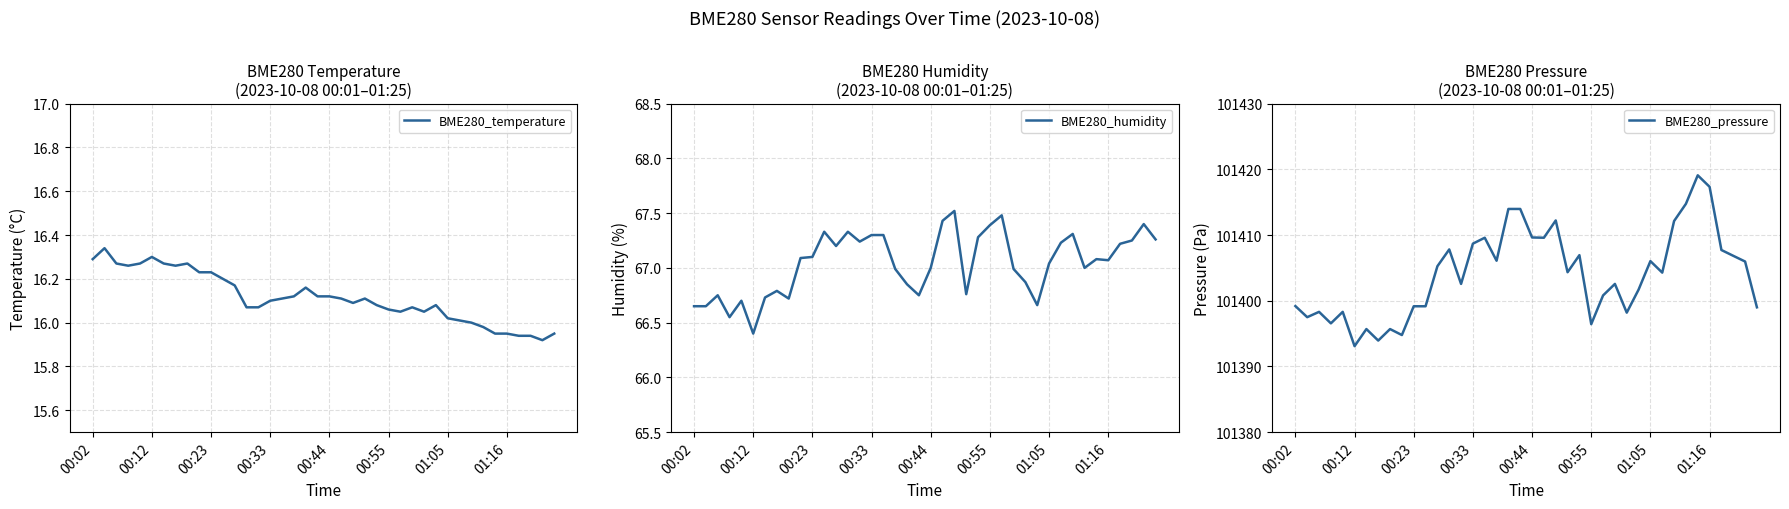

At which label is BME280_humidity closest to 66?

00:12